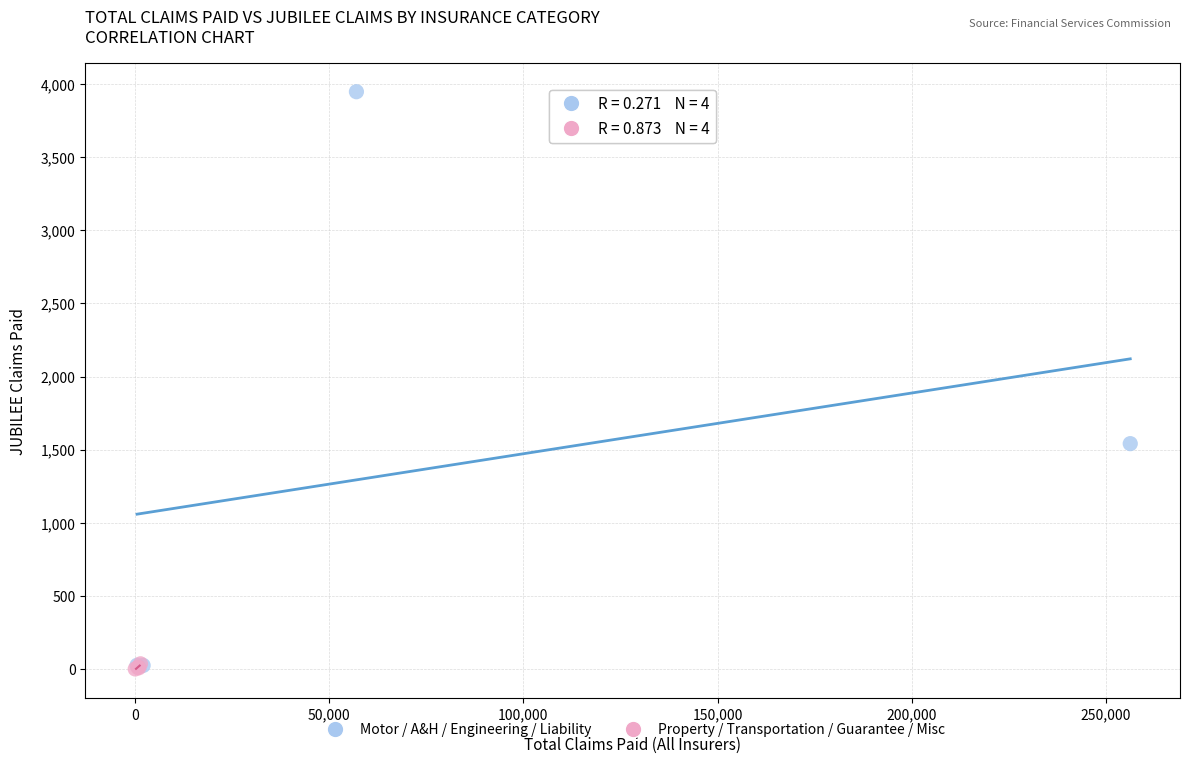

Which series contains the highest Y value?

Motor / A&H / Engineering / Liability